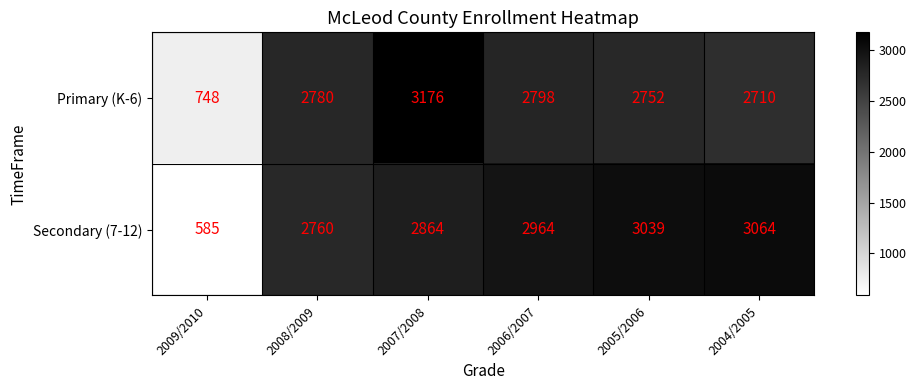

Which category has the highest value across all series?

2007/2008